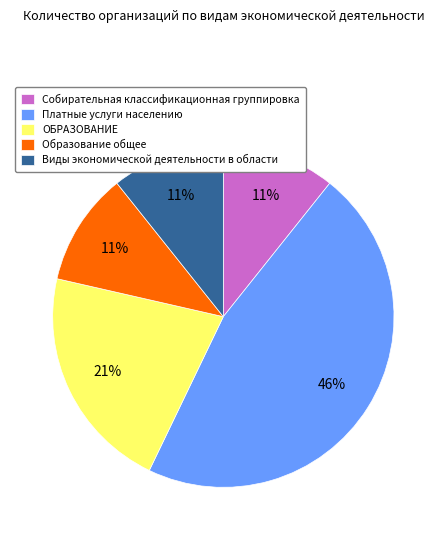

To the nearest percent, what is the average slice percentage?

20%